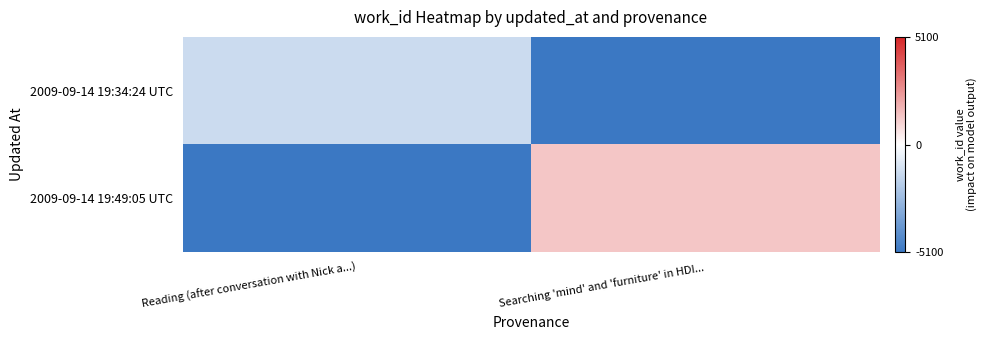

Reading left to right, list all the values displayed in this chart.

2009-09-14 19:34:24 UTC: Reading (after conversation with Nick a...)=-1347	Searching 'mind' and 'furniture' in HDI...=-5100
2009-09-14 19:49:05 UTC: Reading (after conversation with Nick a...)=-5100	Searching 'mind' and 'furniture' in HDI...=1347